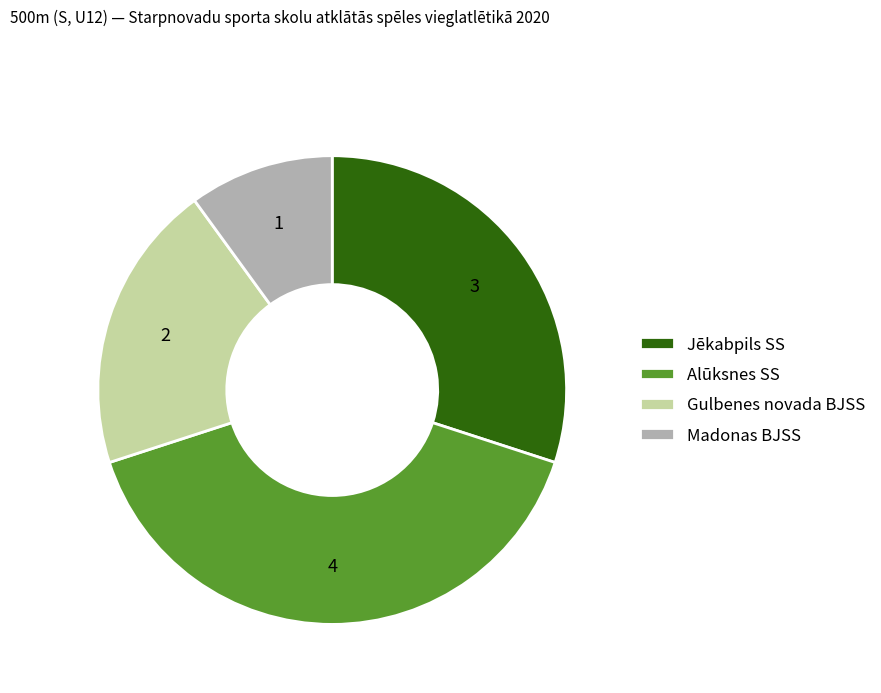

Which slice is the smallest?

Madonas BJSS